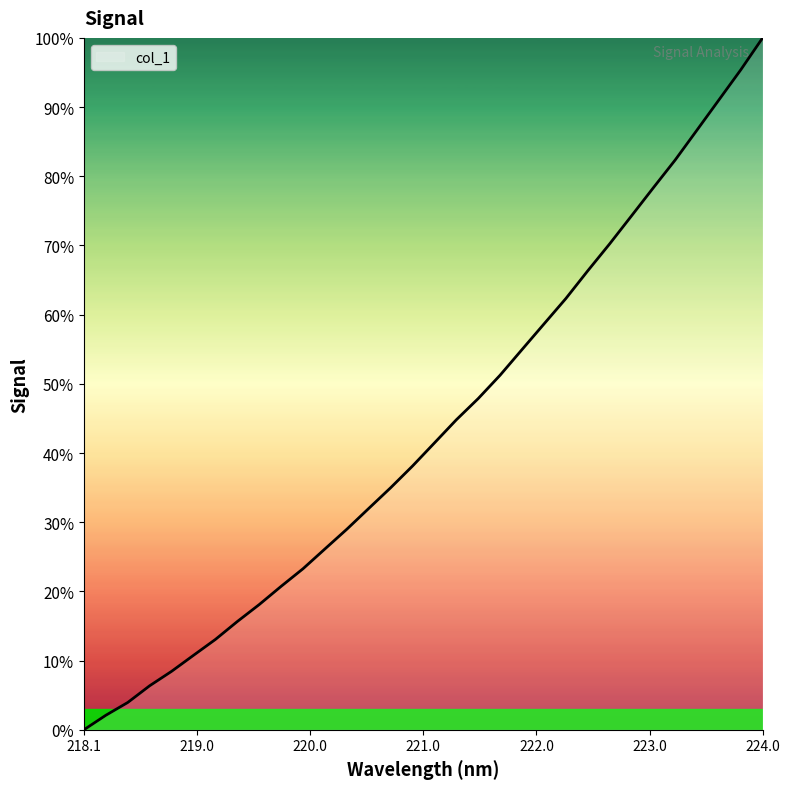

What is the maximum value shown in the chart?

100.0